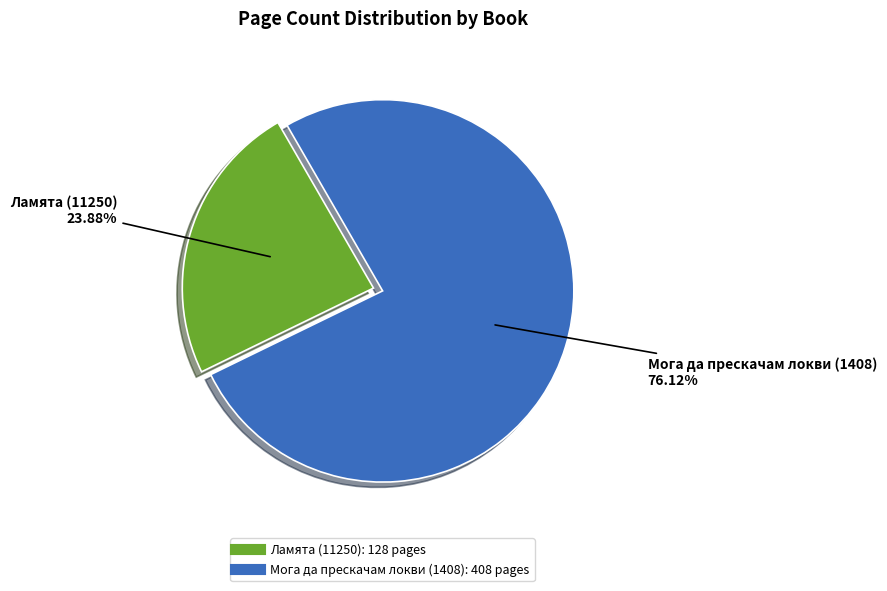

How many segments does this pie chart have?

2